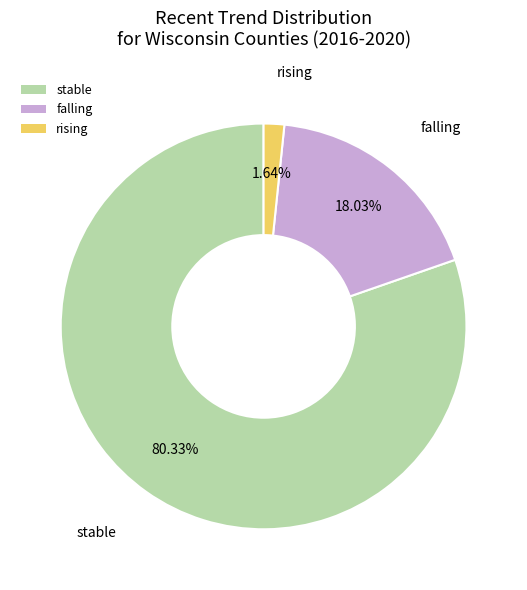

Rank the categories by value from highest to lowest.

stable, falling, rising